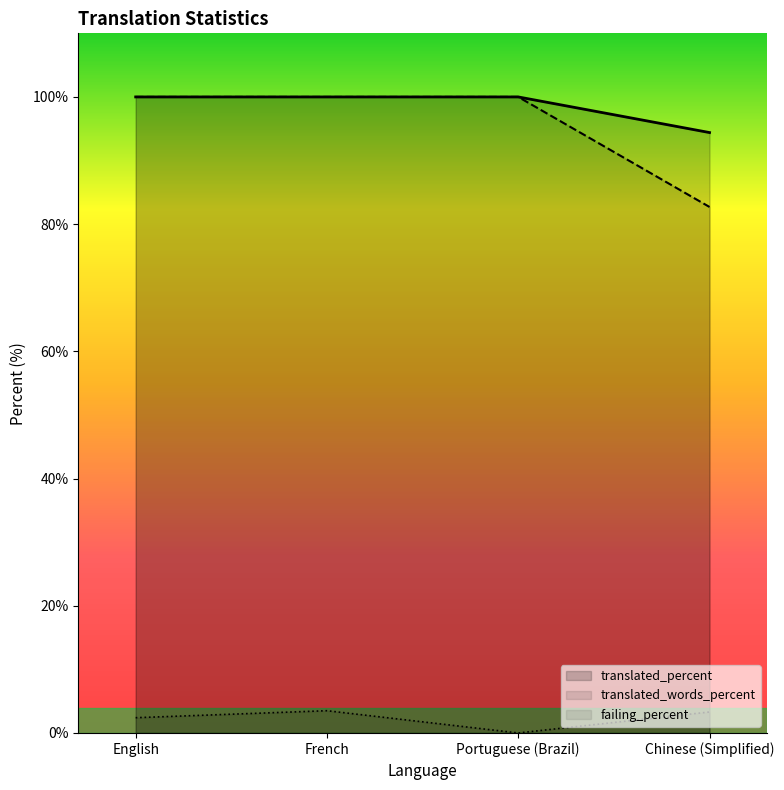

The translated_percent series shows 34.5 at Portuguese (Brazil). True or false?

False